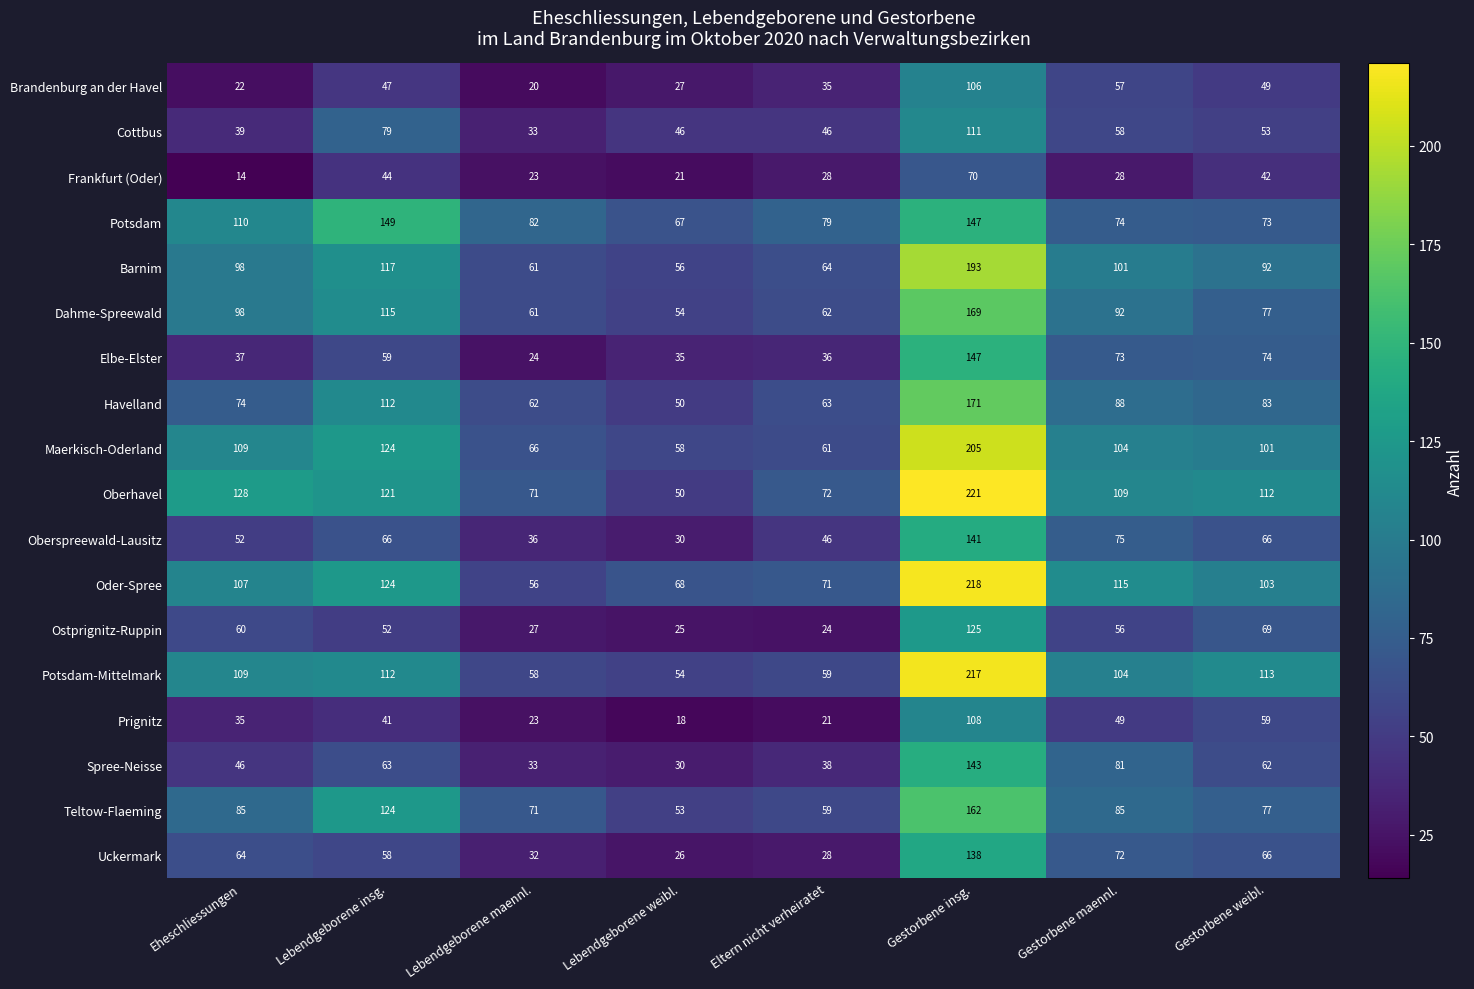

What is the sum of all Spree-Neisse values?

496